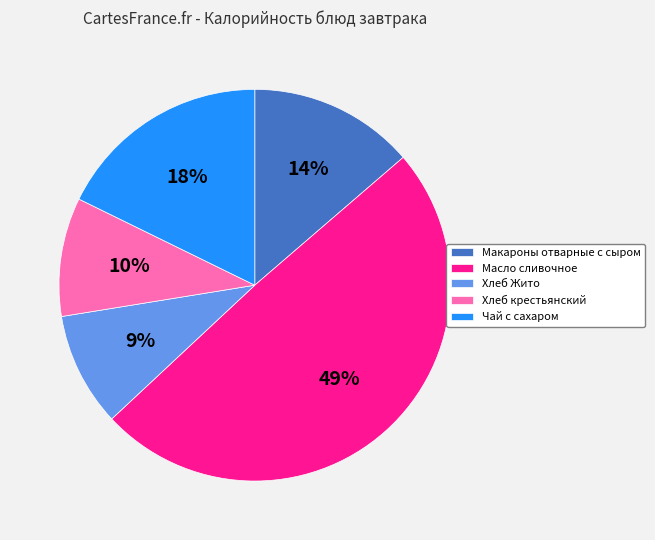

Does Чай с сахаром account for over 50% of the chart?

No